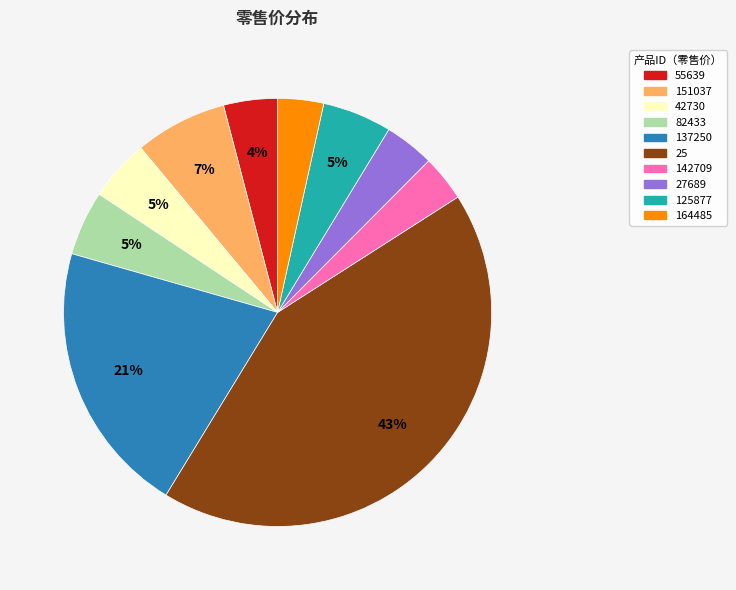

Combined, do 82433 and 27689 account for over 50%?

No